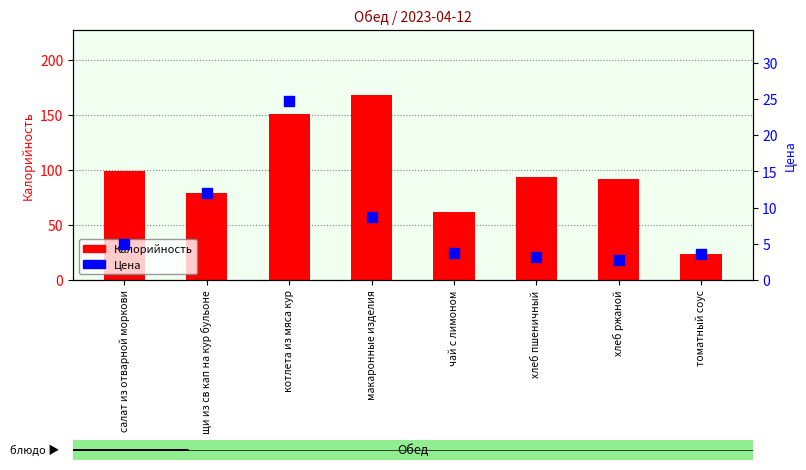

Which series has the largest total across all categories?

Калорийность